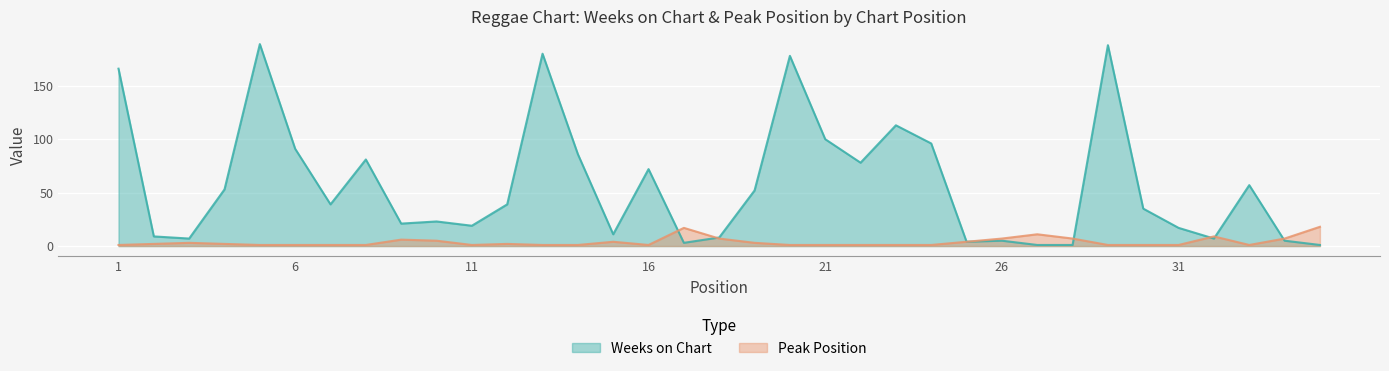

What is the approximate value of Peak Position at 29?

1